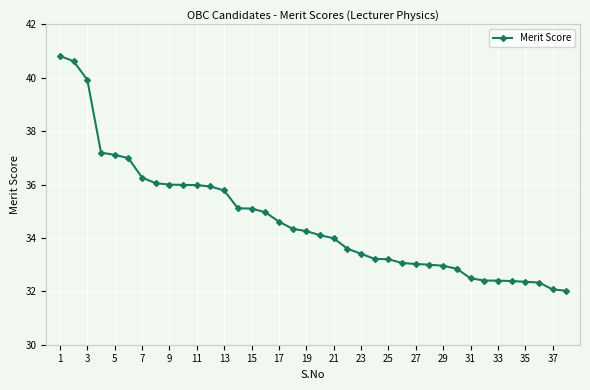

What is the value of the 9th point from the left?

36.0